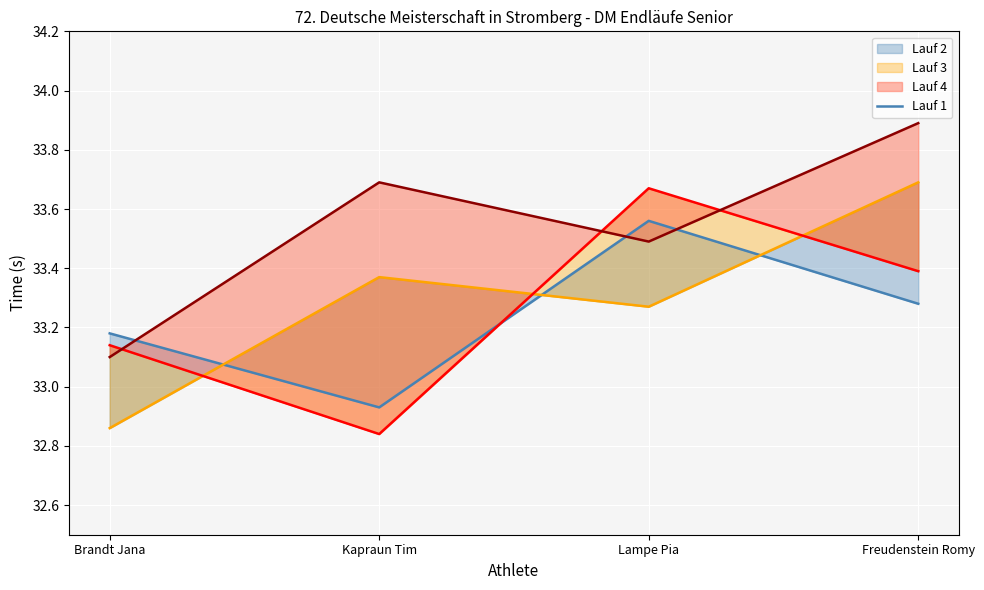

True or false: the data shows 33.3 at Freudenstein Romy.

True